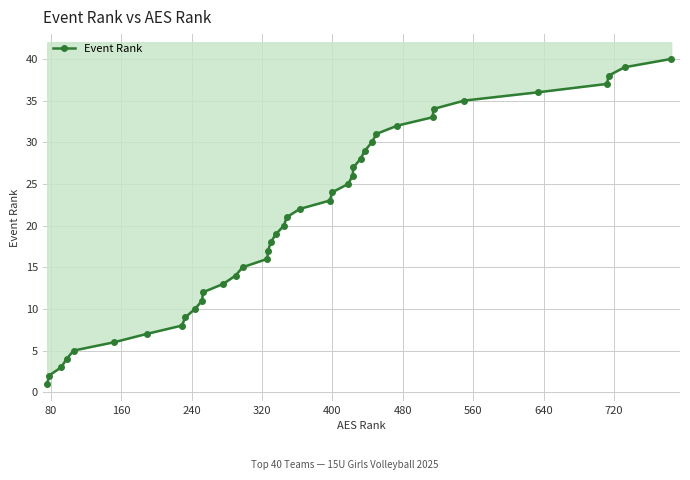

Is it true that the value at 24 is 17?

False